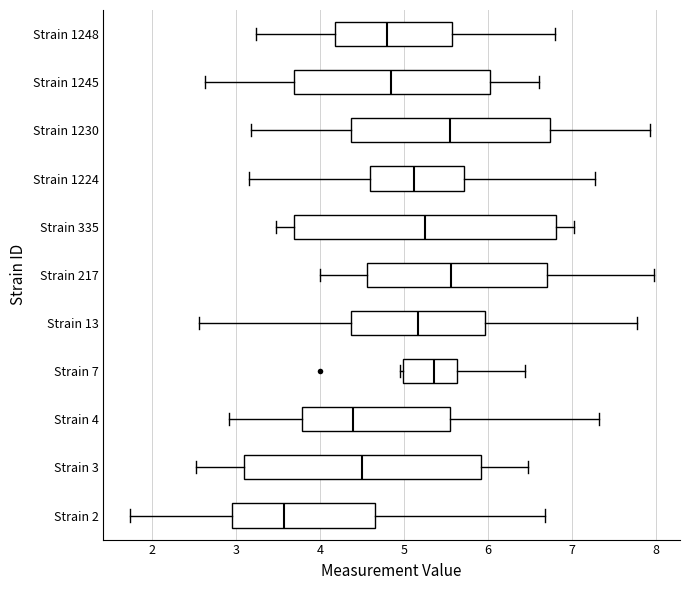

Reading bottom to top, read every box against the x-axis: the position of its median line, the range the box covers, and the ends of its whiskers. The values are not printed on the chart, so give them approximately, as read against the axis.

Strain 2: median 3.6, box 3.0 to 4.7, whiskers 1.7 to 6.7
Strain 3: median 4.5, box 3.1 to 5.9, whiskers 2.5 to 6.5
Strain 4: median 4.4, box 3.8 to 5.5, whiskers 2.9 to 7.3
Strain 7: median 5.4, box 5.0 to 5.6, whiskers 5.0 (just left of the box's left edge) to 6.4
Strain 13: median 5.2, box 4.4 to 6.0, whiskers 2.6 to 7.8
Strain 217: median 5.6, box 4.6 to 6.7, whiskers 4.0 to 8.0
Strain 335: median 5.3, box 3.7 to 6.8, whiskers 3.5 to 7.0
Strain 1224: median 5.1, box 4.6 to 5.7, whiskers 3.2 to 7.3
Strain 1230: median 5.6, box 4.4 to 6.7, whiskers 3.2 to 7.9
Strain 1245: median 4.8, box 3.7 to 6.0, whiskers 2.6 to 6.6
Strain 1248: median 4.8, box 4.2 to 5.6, whiskers 3.2 to 6.8